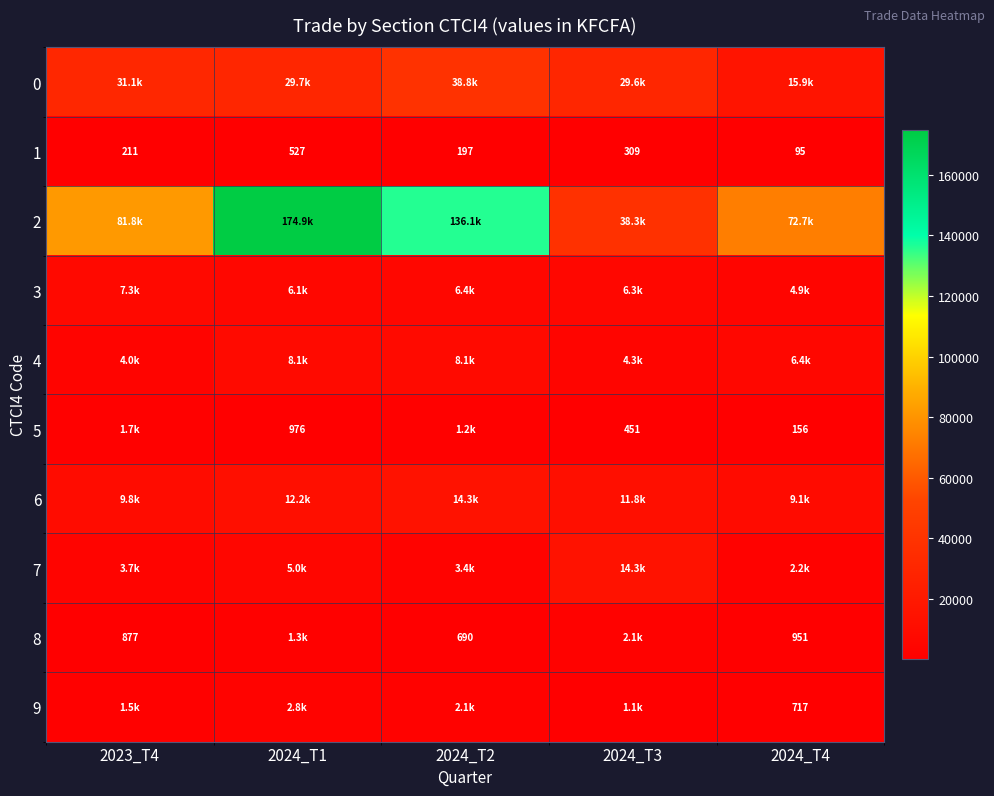

Is the value of 1 at 2024_T3 greater than the value of 9 at 2024_T4?

No